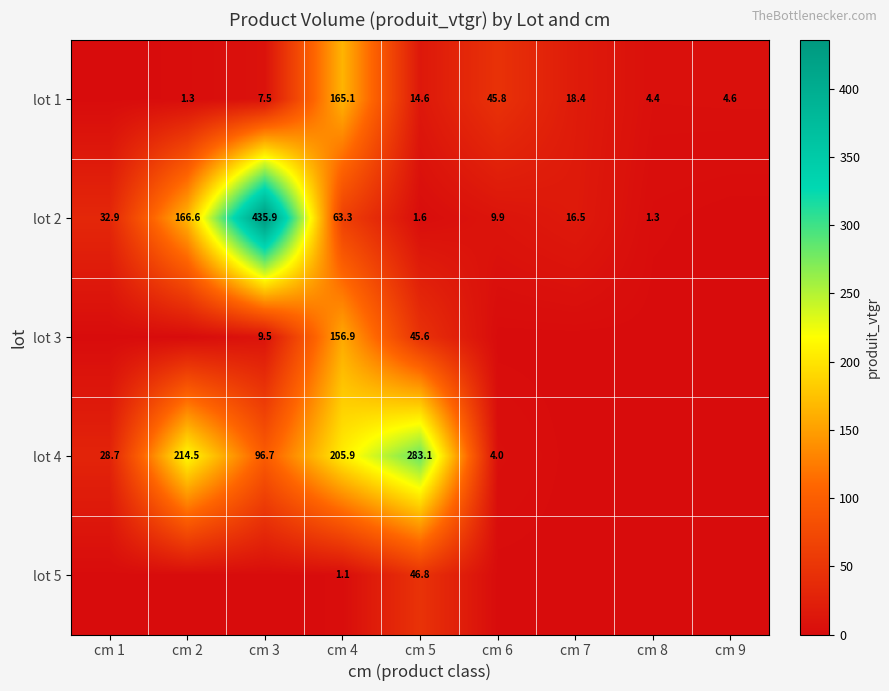

At which category is the sum across all series the highest?

cm 4